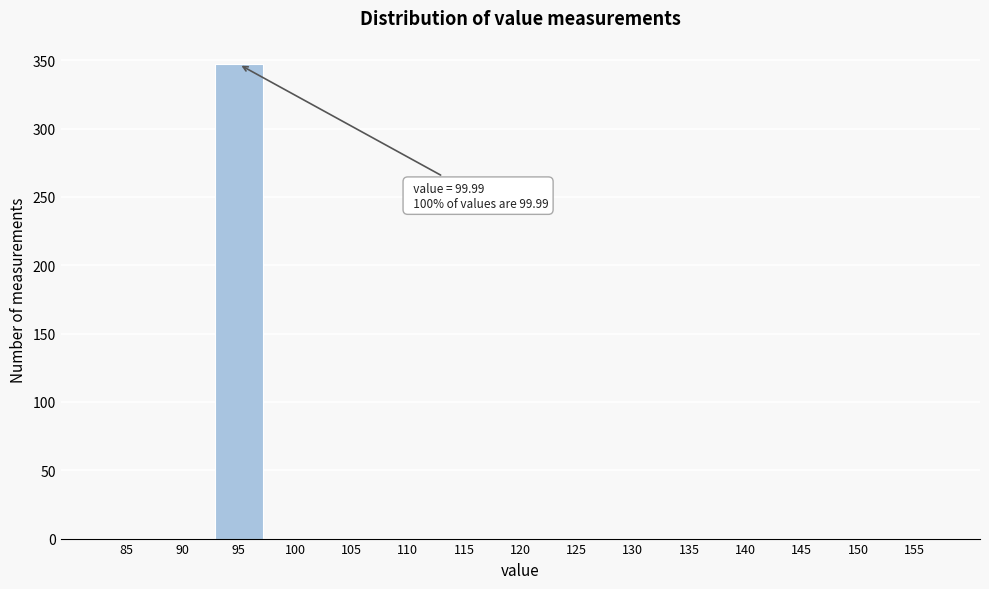

Reading right to left, transcribe all the data shown in this chart.

155=0	150=0	145=0	140=0	135=0	130=0	125=0	120=0	115=0	110=0	105=0	100=0	95=347	90=0	85=0